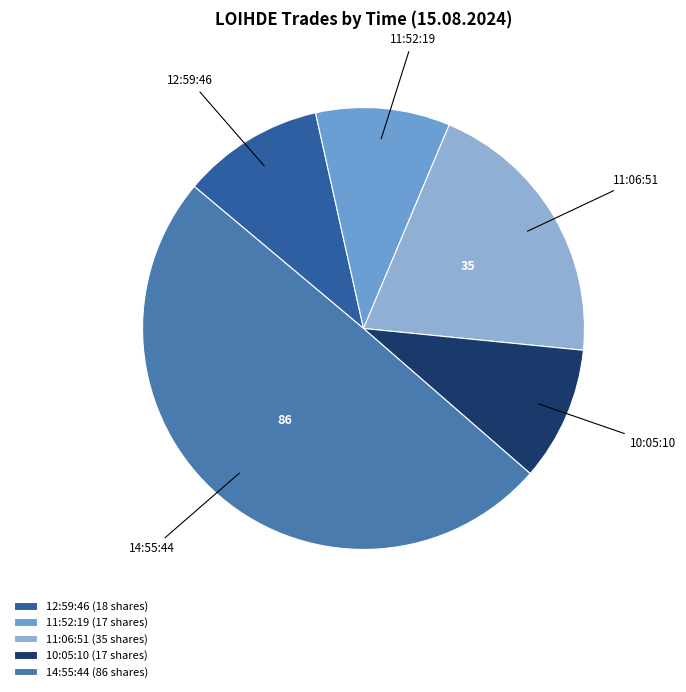

Which has a higher value, 11:06:51 or 10:05:10?

11:06:51